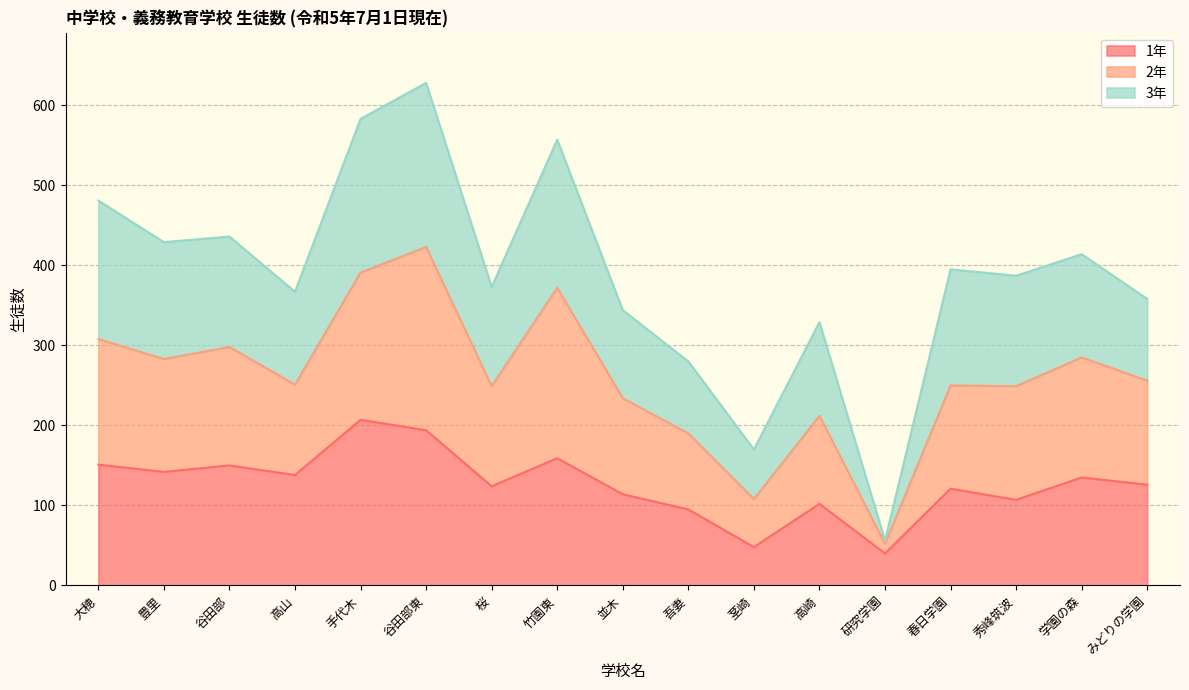

How many data points in 1年 are above 126?

8